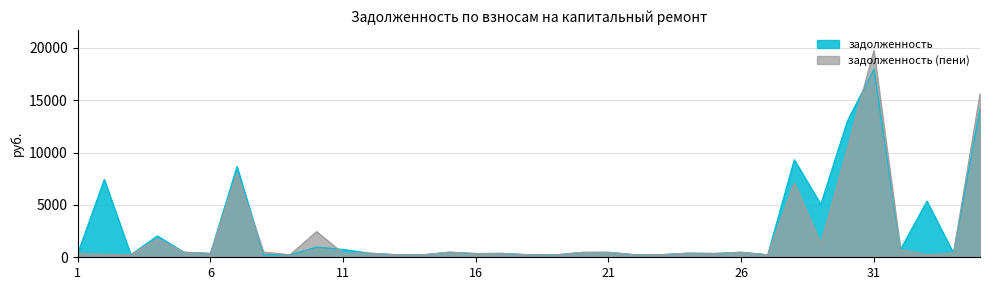

How many lines are shown in the chart?

2